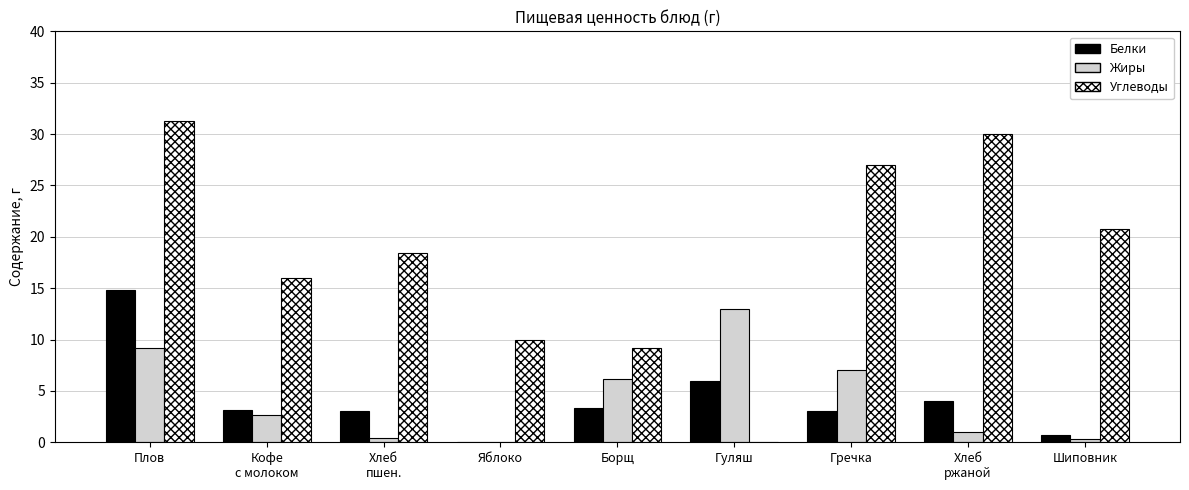

Between Плов and Борщ, which series saw the biggest shift?

Углеводы